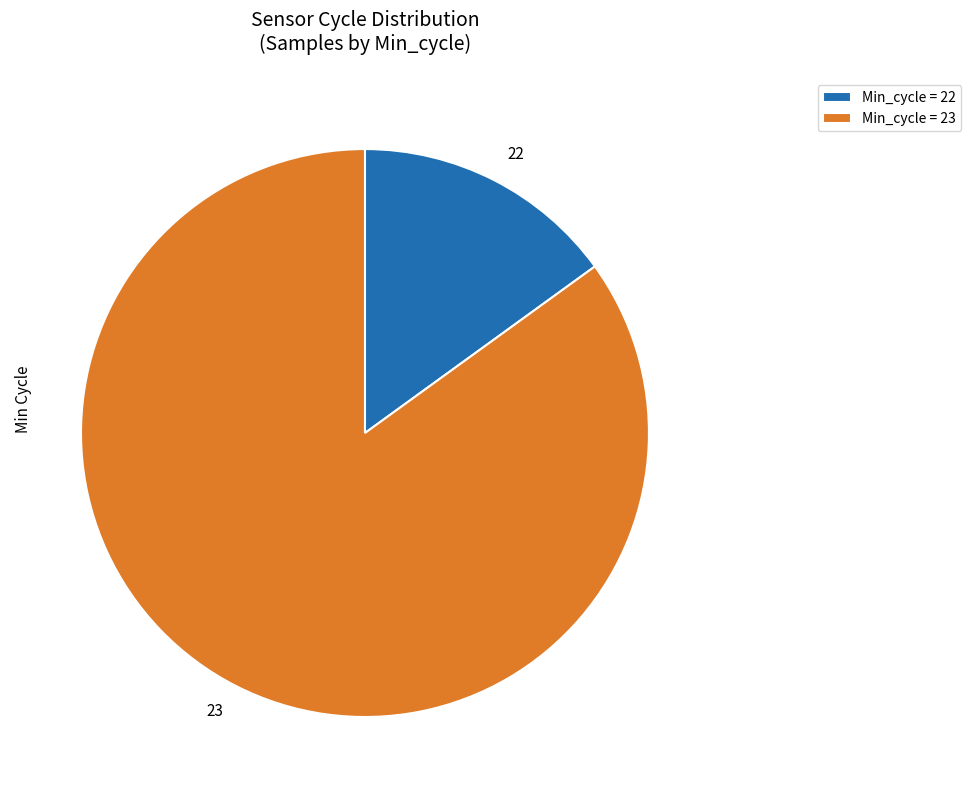

Approximately how many times larger is the value at 23 compared to 22?

5.7